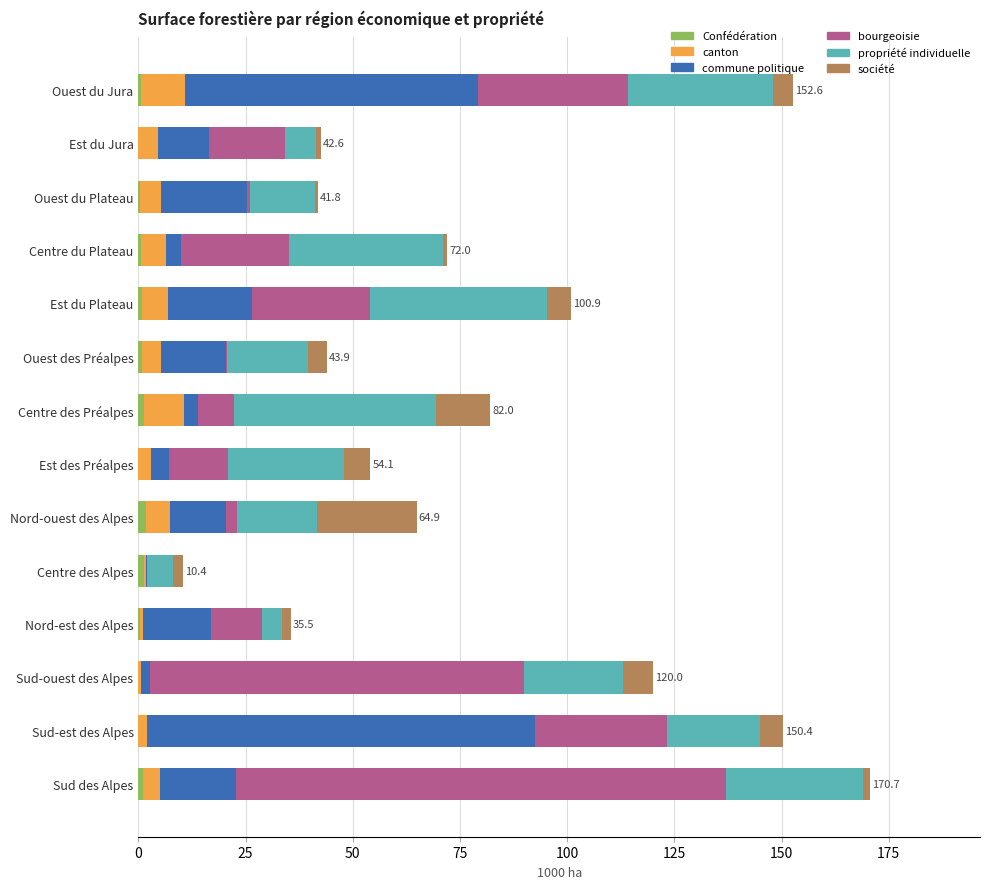

Reading left to right, transcribe all the data shown in this chart.

Confédération: 0.7	0.0	0.3	0.7	0.8	0.8	1.4	0.0	1.8	1.3	0.3	0.0	0.0	1.1
canton: 10.1	4.6	5.0	5.8	6.1	4.4	9.2	2.9	5.6	0.4	0.7	0.7	2.1	3.9
commune politique: 68.3	11.8	20.0	3.5	19.6	15.1	3.2	4.3	13.1	0.4	15.9	2.0	90.4	17.7
bourgeoisie: 35.2	17.8	0.7	25.2	27.5	0.4	8.5	13.6	2.4	0.0	11.9	87.3	30.9	114.3
propriété individuelle: 33.7	7.3	15.1	35.8	41.4	18.8	47.1	27.2	18.7	5.9	4.6	23.0	21.5	31.9
société: 4.6	1.1	0.7	1.0	5.5	4.4	12.6	6.1	23.3	2.4	2.1	7.0	5.5	1.8